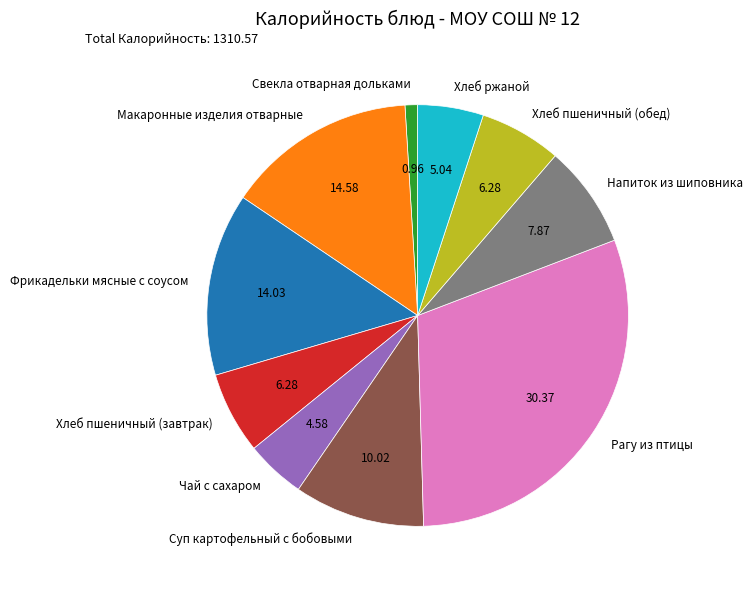

Do Чай с сахаром and Рагу из птицы together represent more than half of the pie?

No